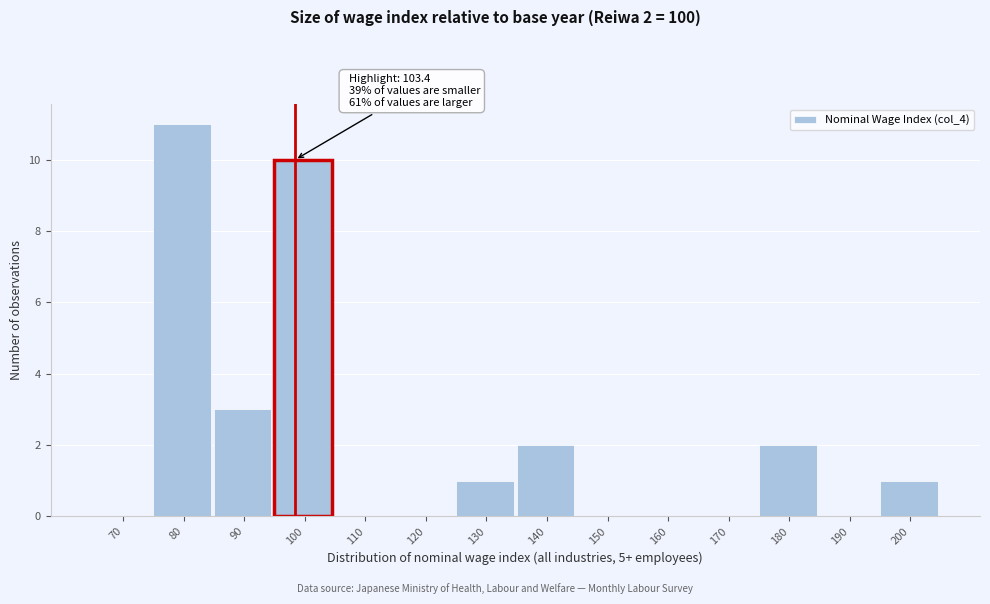

Reading left to right, list all the values displayed in this chart.

70=0	80=11	90=3	100=10	110=0	120=0	130=1	140=2	150=0	160=0	170=0	180=2	190=0	200=1